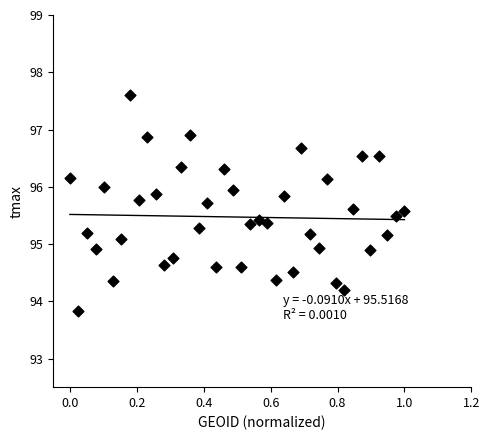

What is the range of X values (max minus min)?

1.0